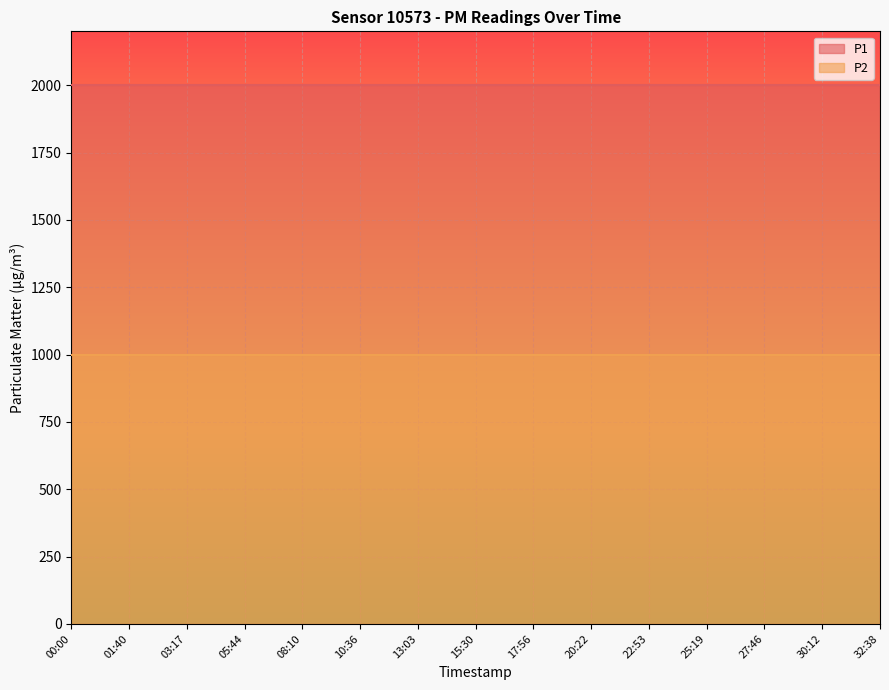

List the labels in order of P1 value, smallest first.

00:00, 01:40, 03:17, 05:44, 08:10, 10:36, 13:03, 15:30, 17:56, 20:22, 22:53, 25:19, 27:46, 30:12, 32:38